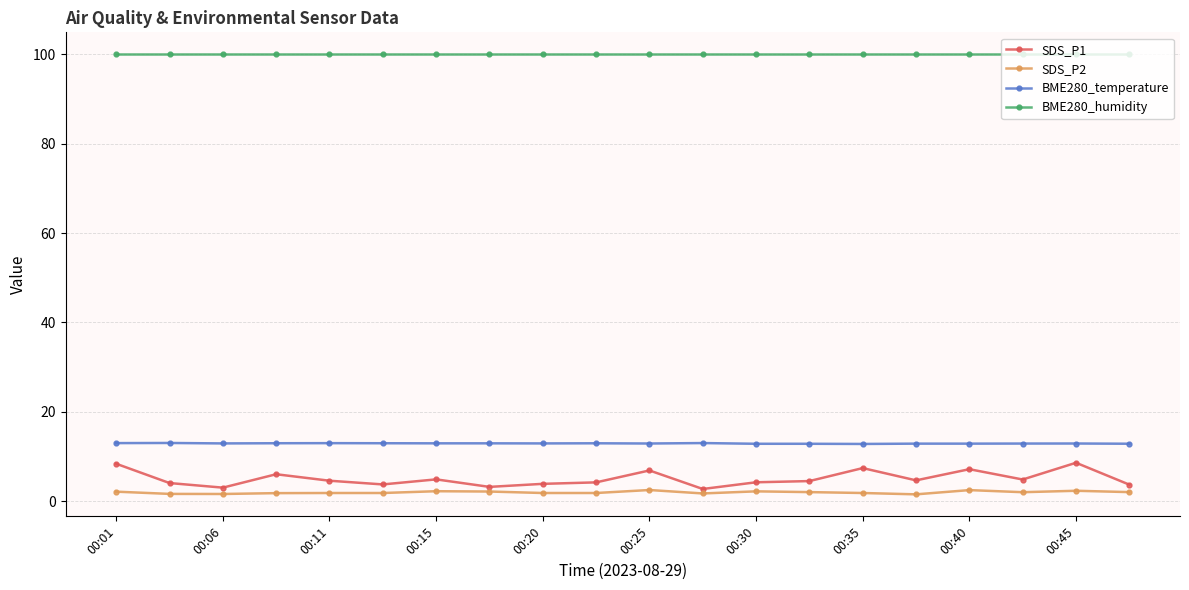

Rank the series by their maximum value, from lowest to highest.

SDS_P2, SDS_P1, BME280_temperature, BME280_humidity